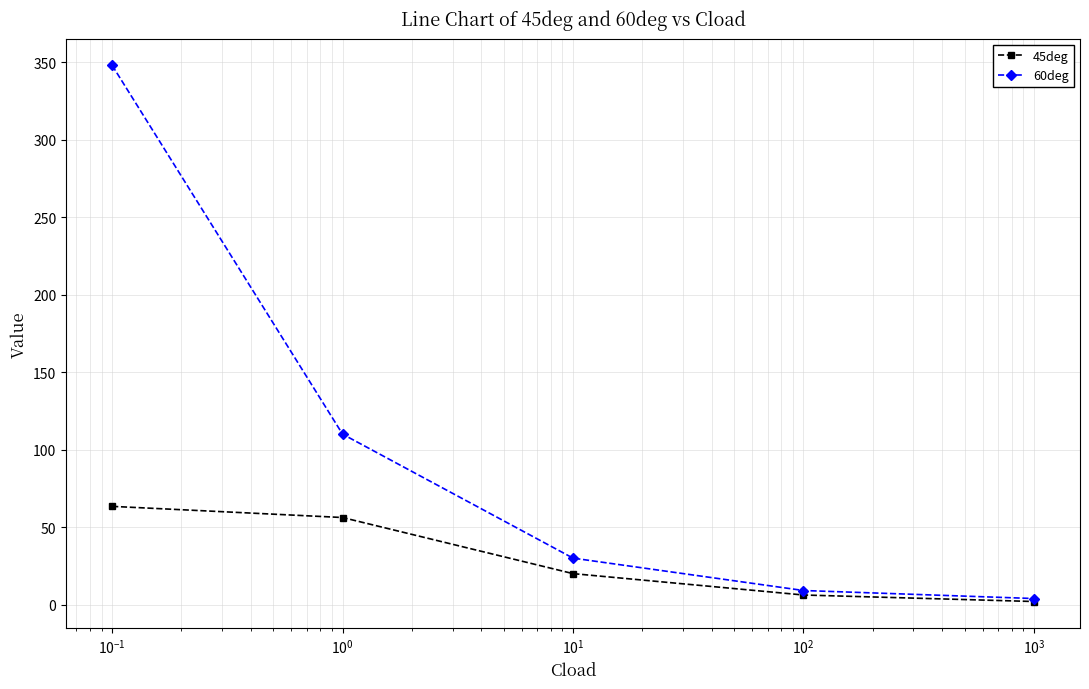

What is the maximum value for 45deg?

63.4